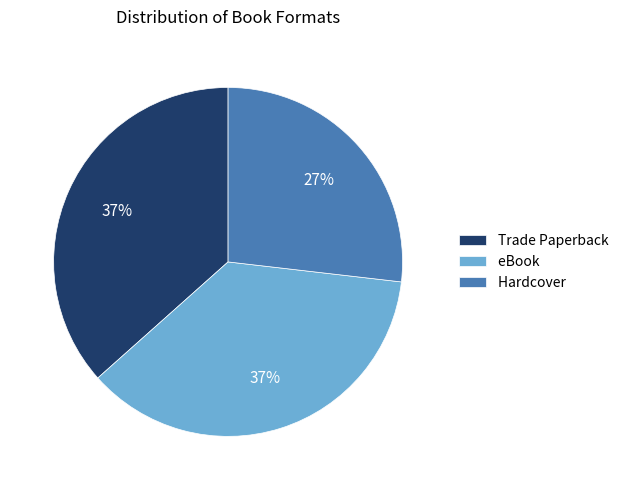

To the nearest percent, what is the difference between the largest and smallest slice percentages?

10%